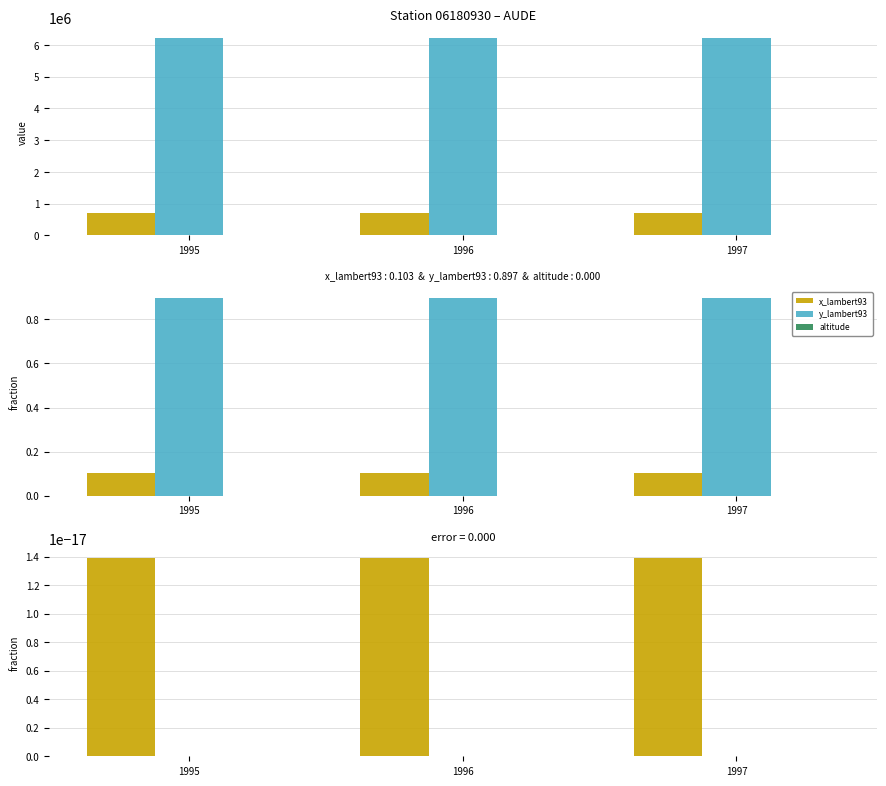

What is the difference between the highest and lowest values at 1996?

6235844